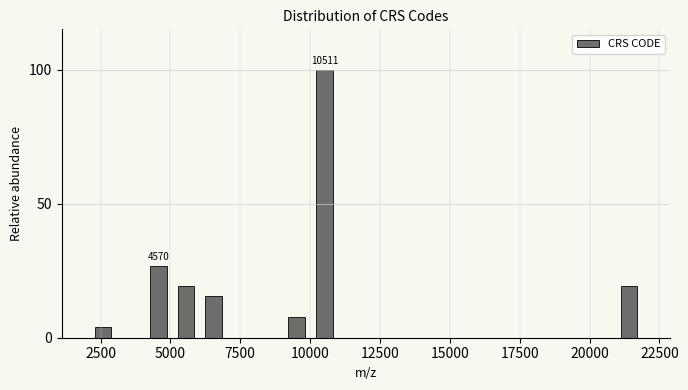

Read against the x-axis, roughly where is the centre of the tallest bar?

10500